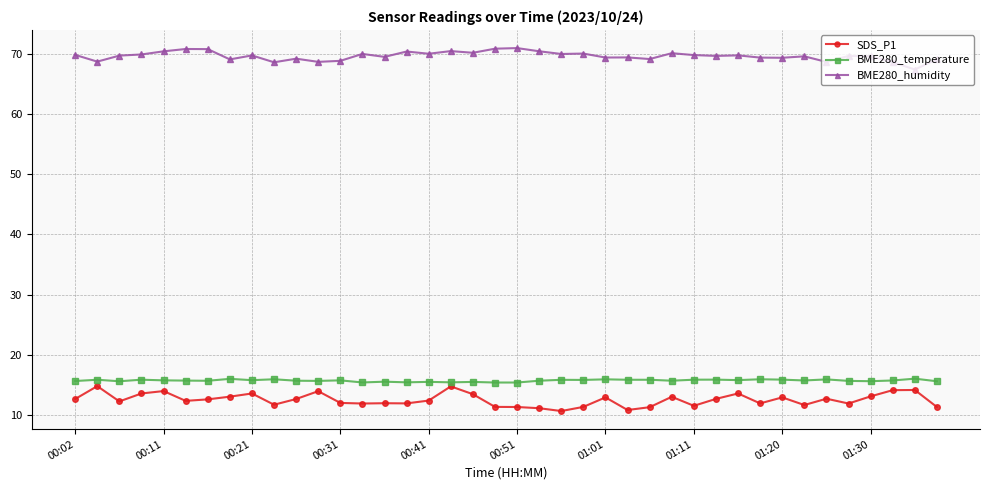

What is the value of the BME280_temperature point at the 7th from the left?

15.7